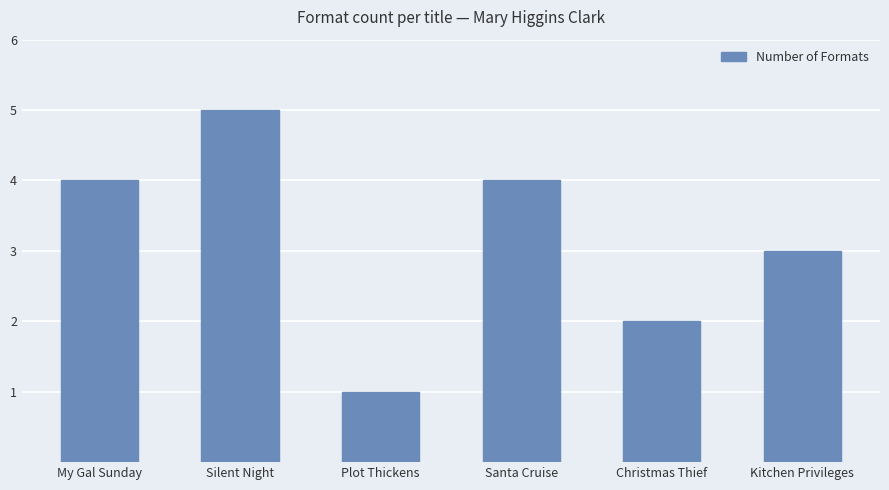

What is the maximum value shown in the chart?

5